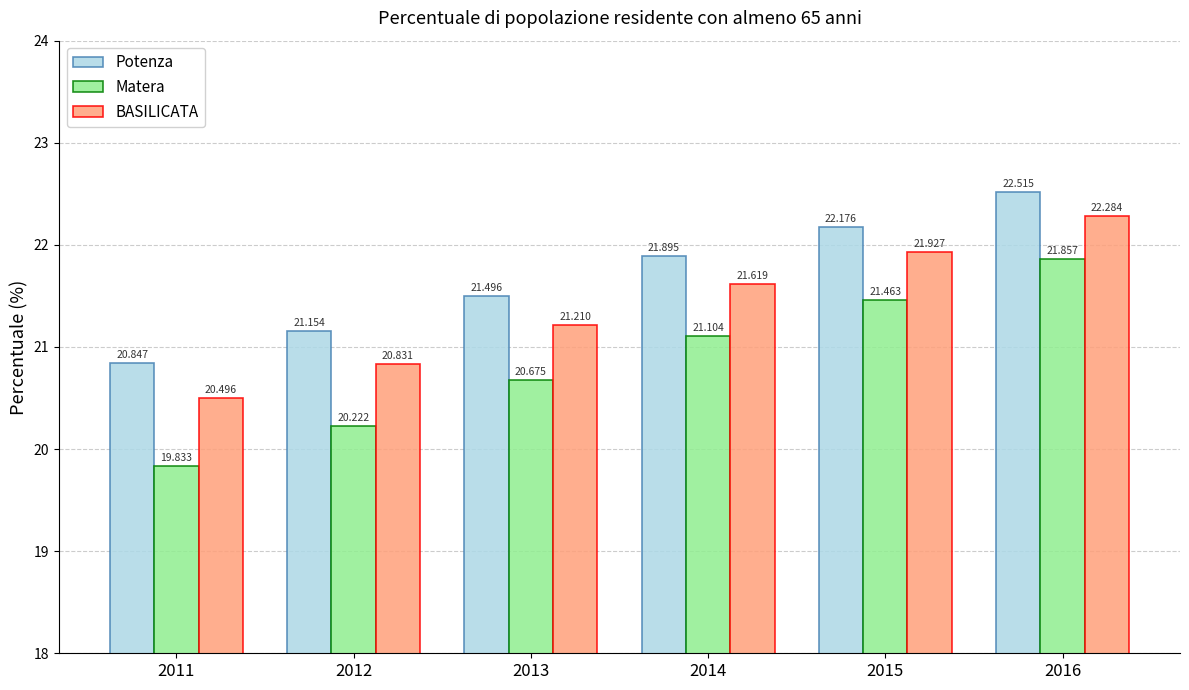

What is the sum of all Matera values?

125.2